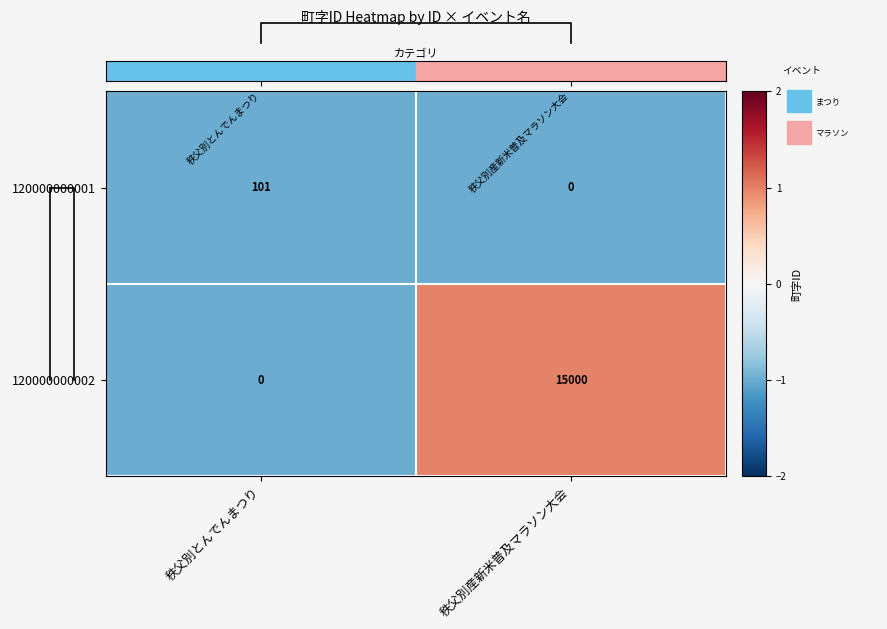

Is the value of 120000000002 at 秩父別とんでんまつり greater than the value of 120000000001 at 秩父別とんでんまつり?

No